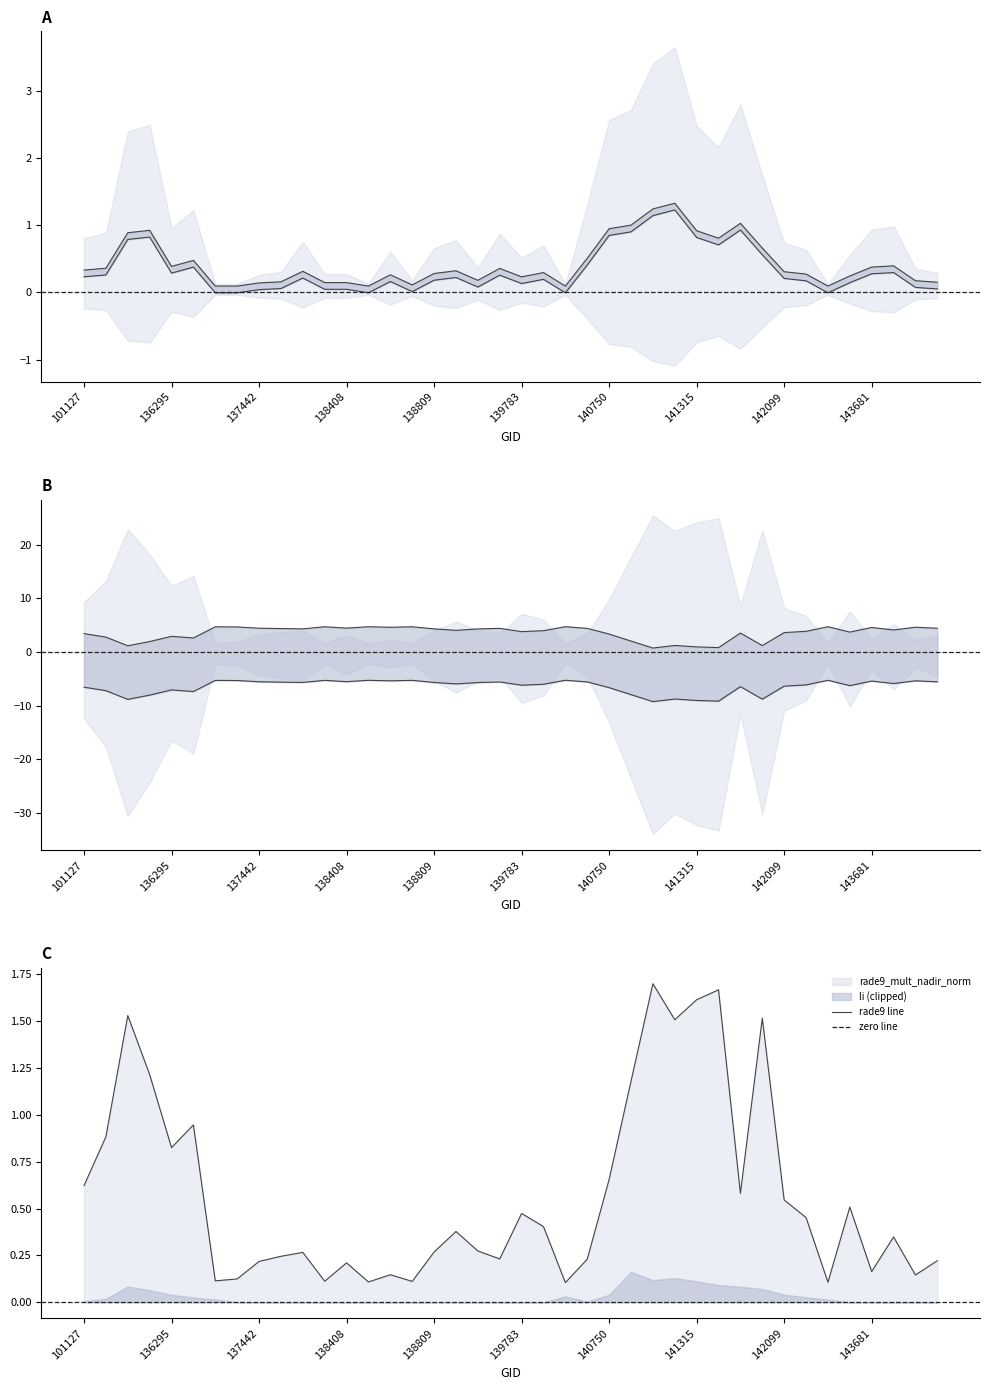

Is the value of rade9_mult_nadir_norm at 137442 greater than the value of dnbrad at 141699?

Yes